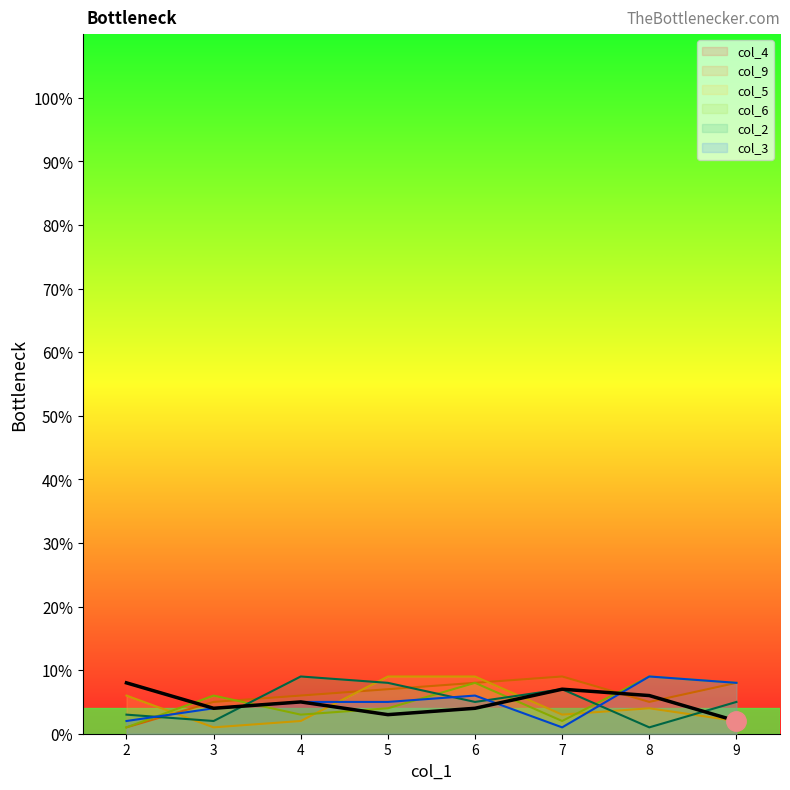

Reading left to right, extract all data points from this chart.

col_4: 2=8	3=4	4=5	5=3	6=4	7=7	8=6	9=2
col_9: 2=1	3=5	4=6	5=7	6=8	7=9	8=5	9=8
col_5: 2=6	3=1	4=2	5=9	6=9	7=3	8=4	9=2
col_6: 2=1	3=6	4=3	5=4	6=8	7=2	8=9	9=8
col_2: 2=3	3=2	4=9	5=8	6=5	7=7	8=1	9=5
col_3: 2=2	3=4	4=5	5=5	6=6	7=1	8=9	9=8